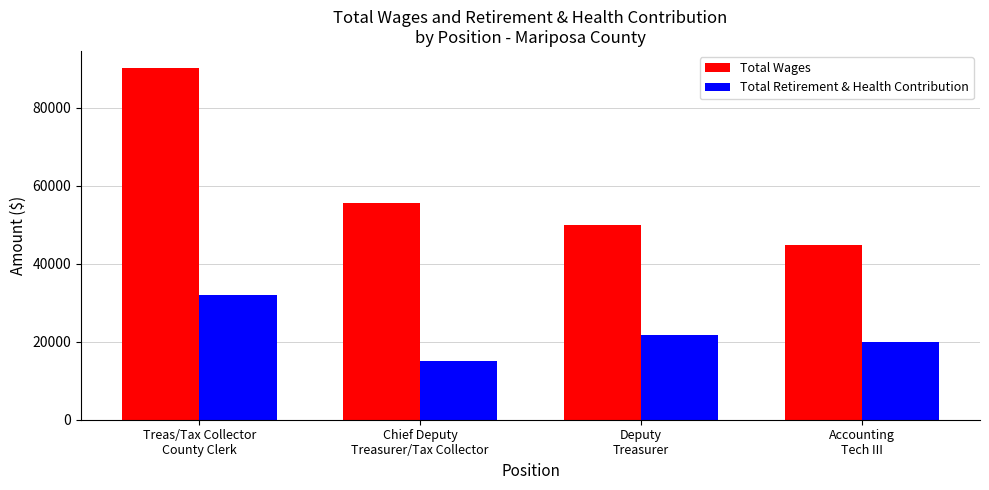

What is the total value across all series at Accounting
Tech III?

64794